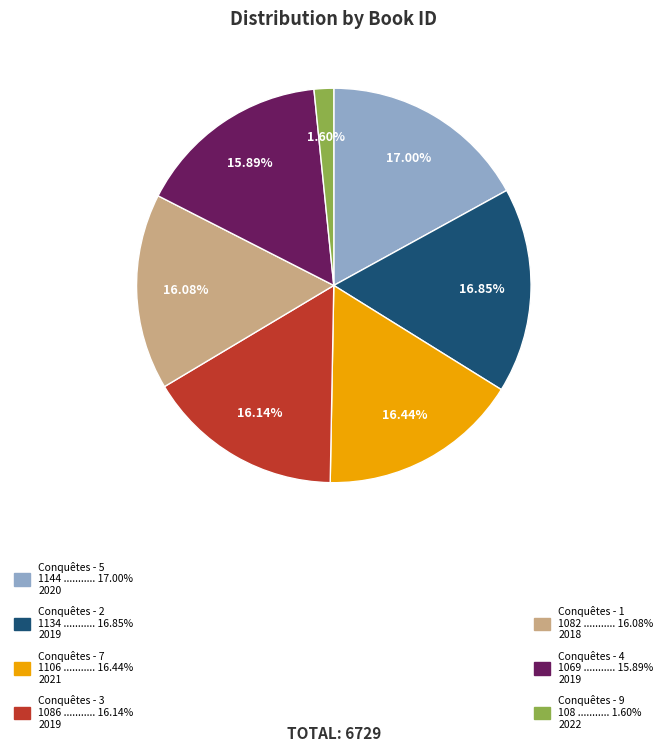

The Conquêtes - 4 slice represents 16% of the pie. True or false?

True